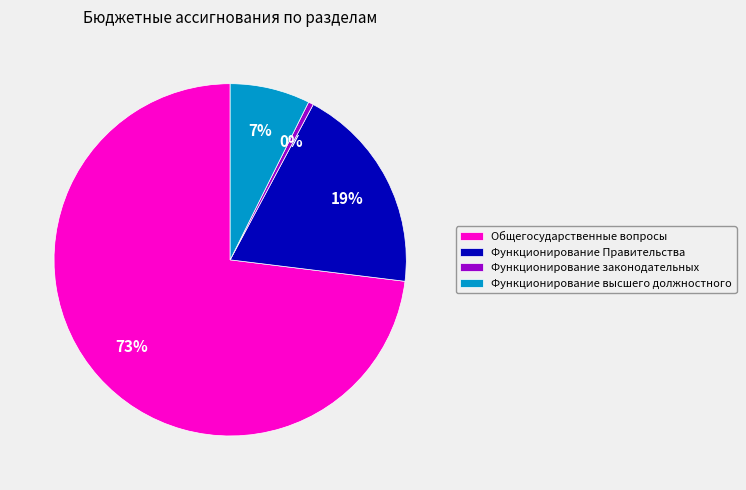

To the nearest percent, what is the average slice percentage?

25%